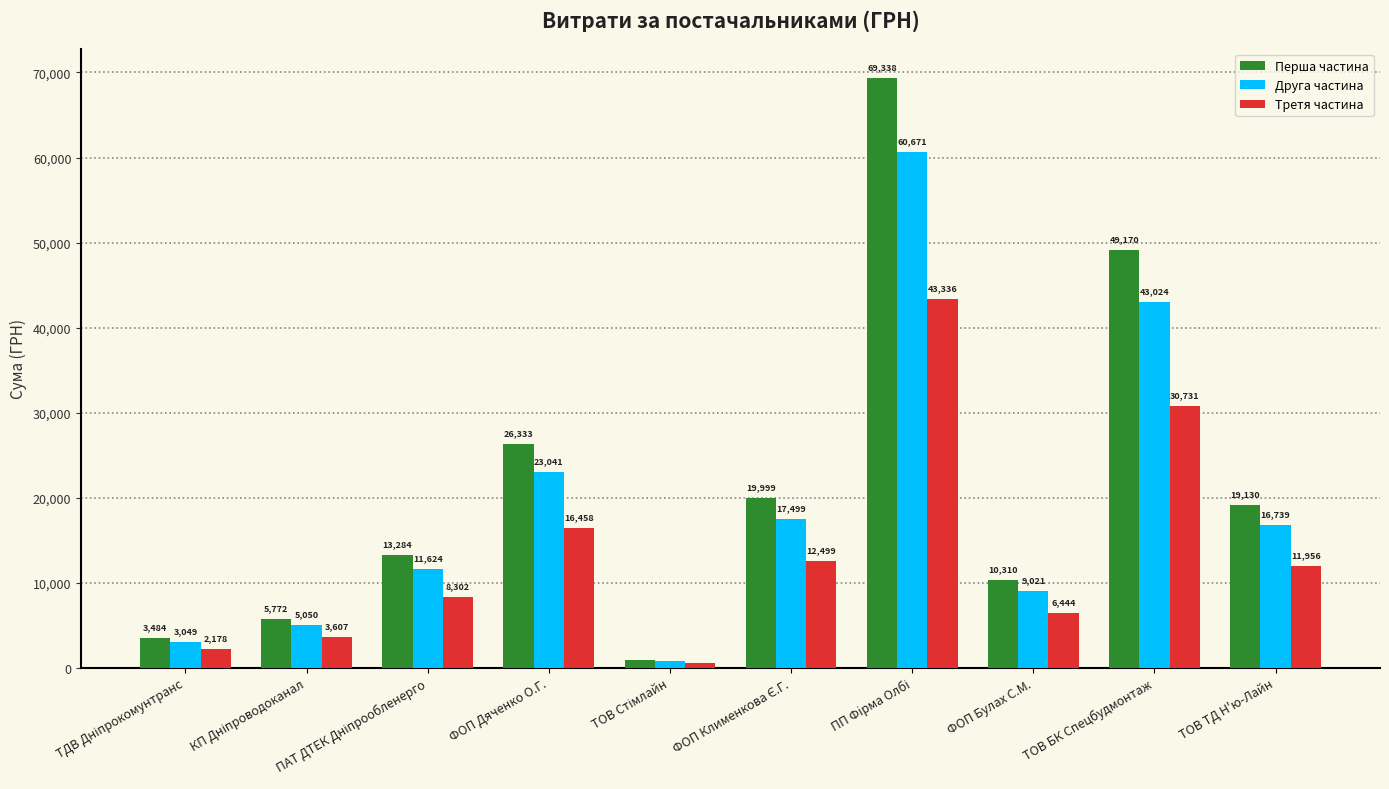

At how many categories does at least one series exceed 13034?

6